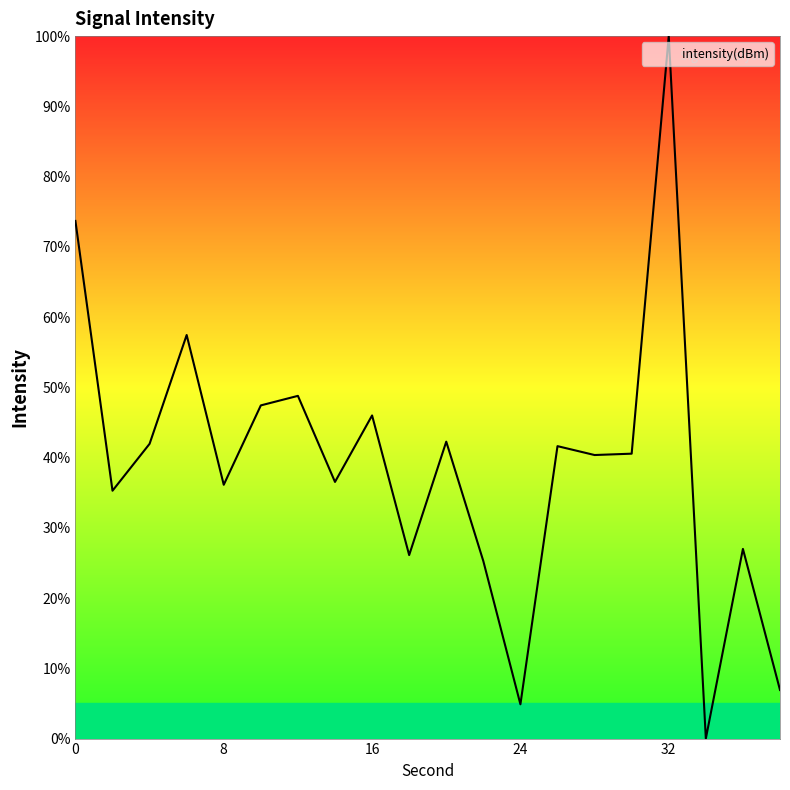

What is the average value?

38.9